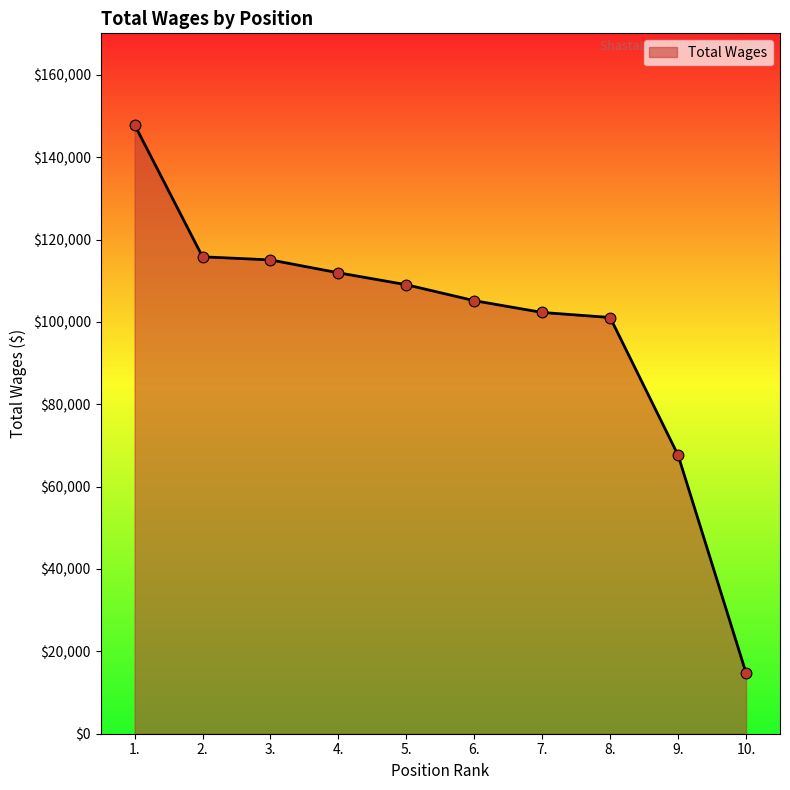

What is the change in value from 5. to 6.?

-3874